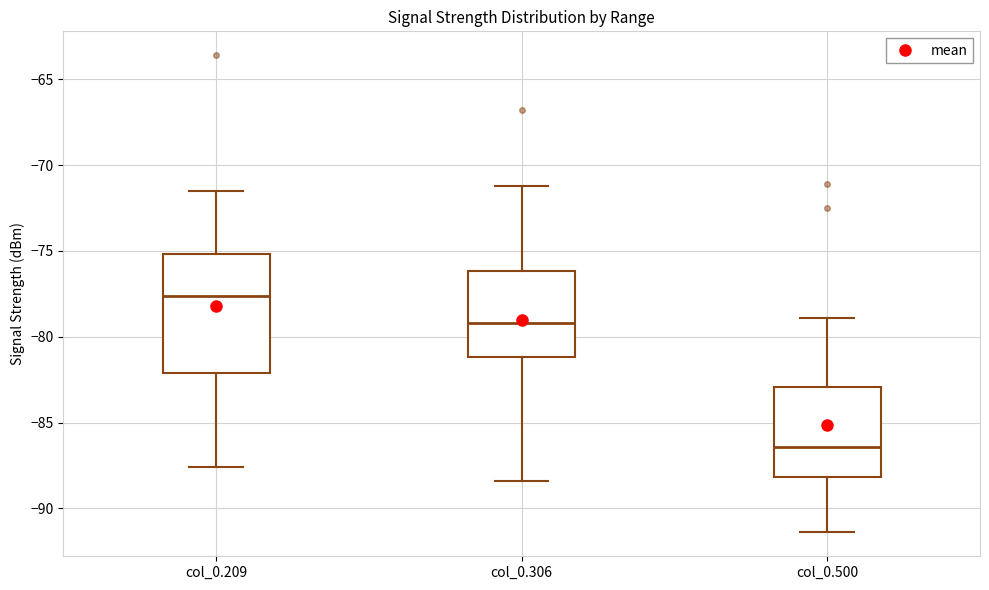

Which box is the tallest, from its lower edge to its upper edge?

col_0.209